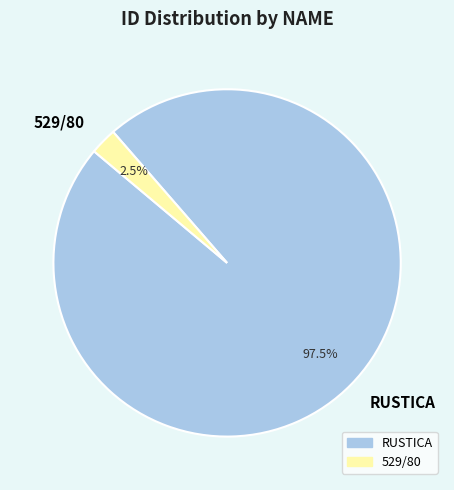

Which category accounts for the majority?

RUSTICA